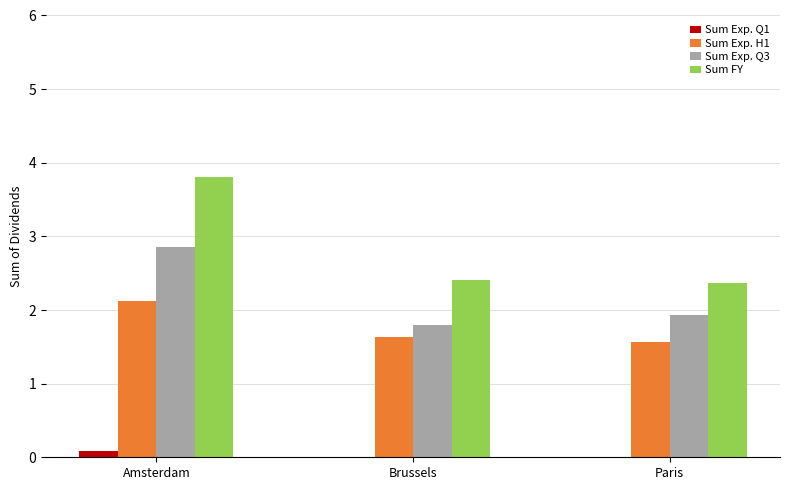

At which label is Sum Exp. Q3 closest to 2?

Paris